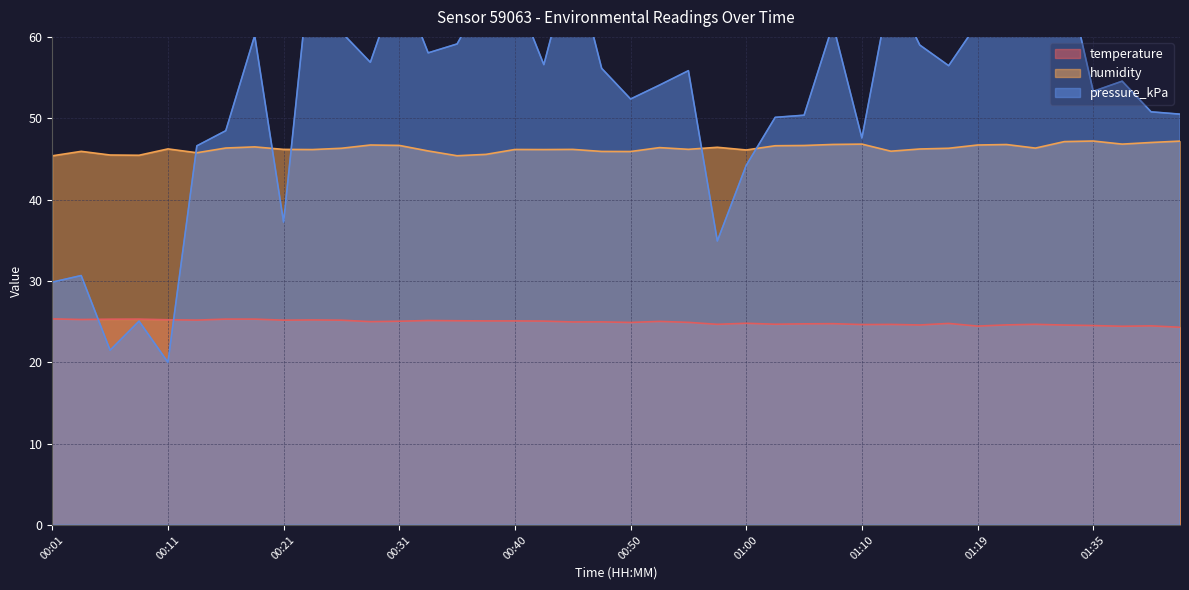

How many values in the humidity series are below 46?

11